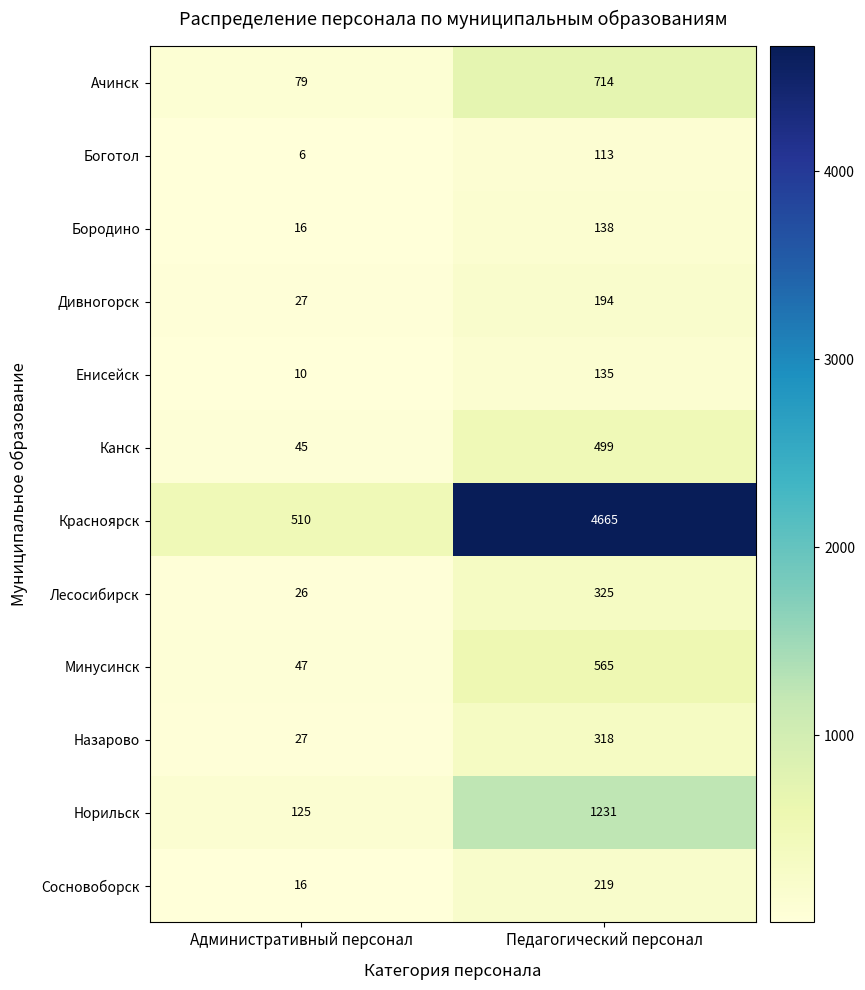

What is the sum of all Ачинск values?

793